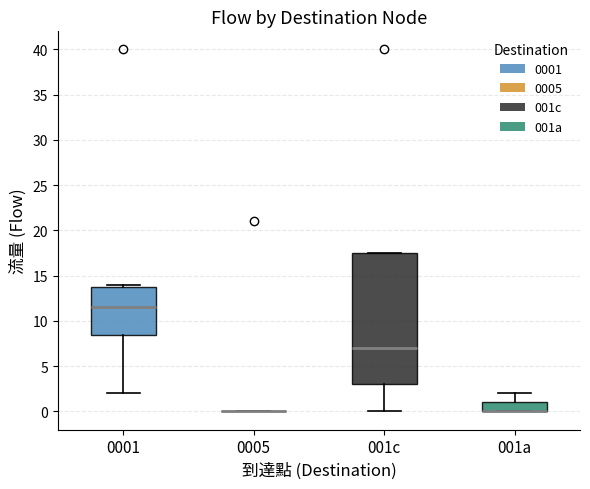

Reading left to right, read every box against the y-axis: the position of its median line, the range the box covers, and the ends of its whiskers. The values are not printed on the chart, so give them approximately, as read against the axis.

0001: median 11.5, box 8.5 to 14.0, whiskers 2.0 to 14.0 (just above the box's upper edge)
0005: box collapsed to a line at 0.0, whiskers 0.0 to 0.0
001c: median 7.0, box 3.0 to 17.5, whiskers 0.0 to 17.5
001a: median 0.0 (drawn on the box's lower edge), box 0.0 to 1.0, whiskers 0.0 to 2.0